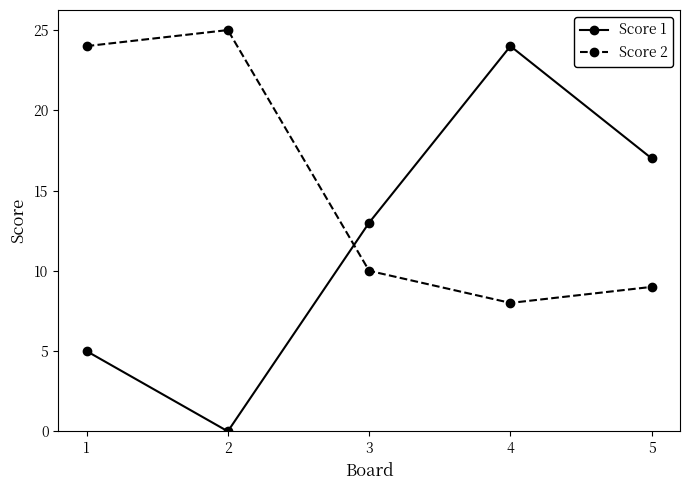

Between which two adjacent categories do Score 1 and Score 2 first intersect?

2 and 3